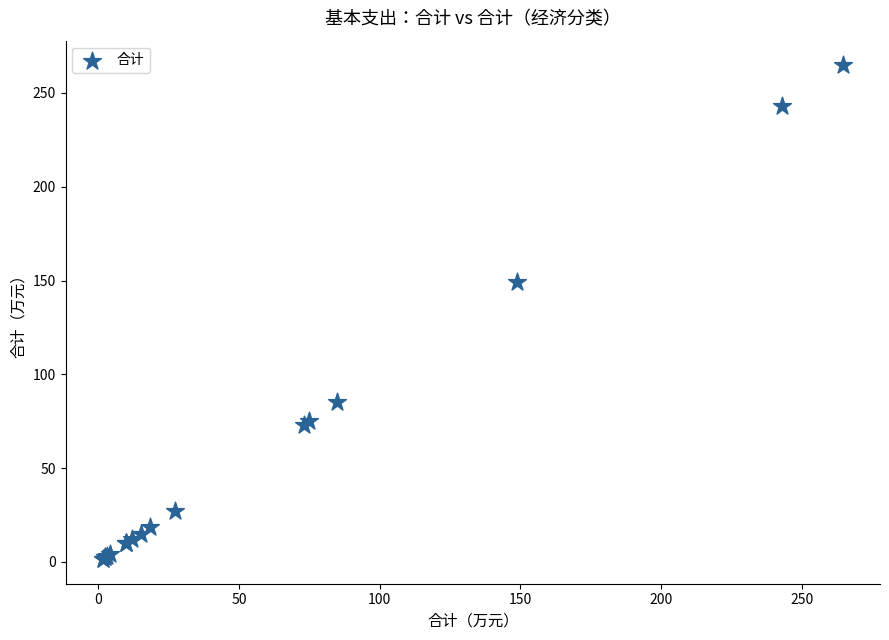

What Y value in the scatter plot is closest to 133?

149.0